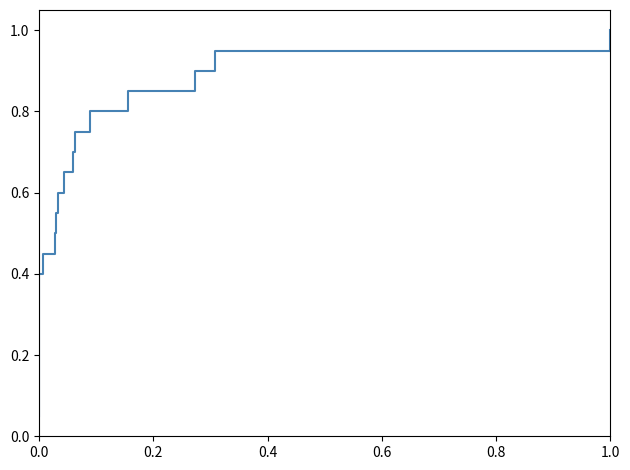

What is the label of the 4th point from the left?

0.6